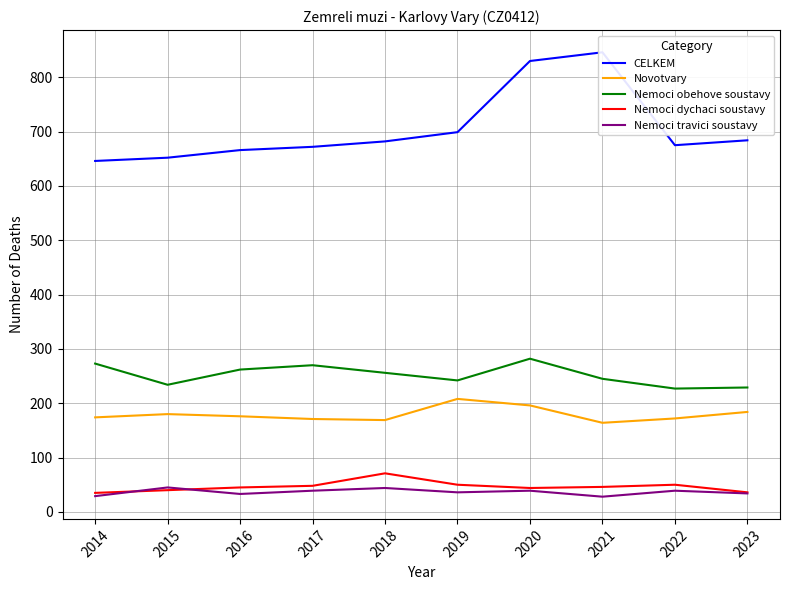

True or false: Nemoci dychaci soustavy has a value of 50 at 2019.

True